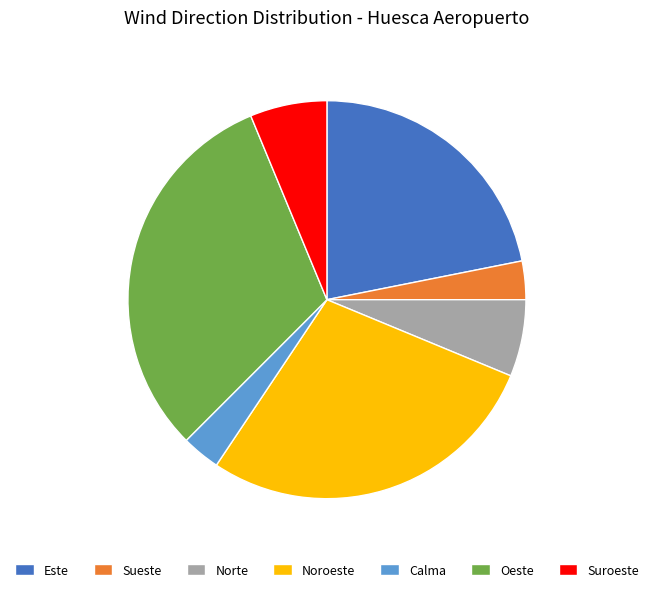

The Este slice represents 30% of the pie. True or false?

False